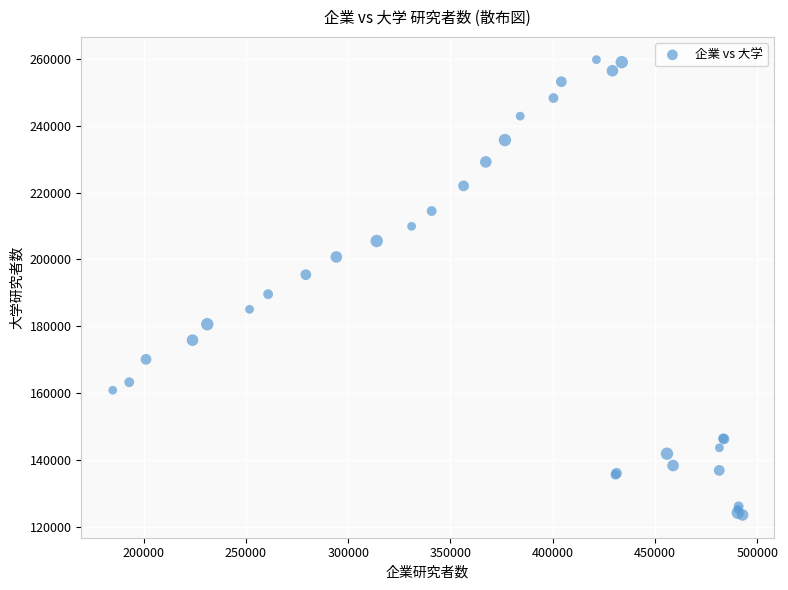

What Y value in the scatter plot is closest to 191654?

189597